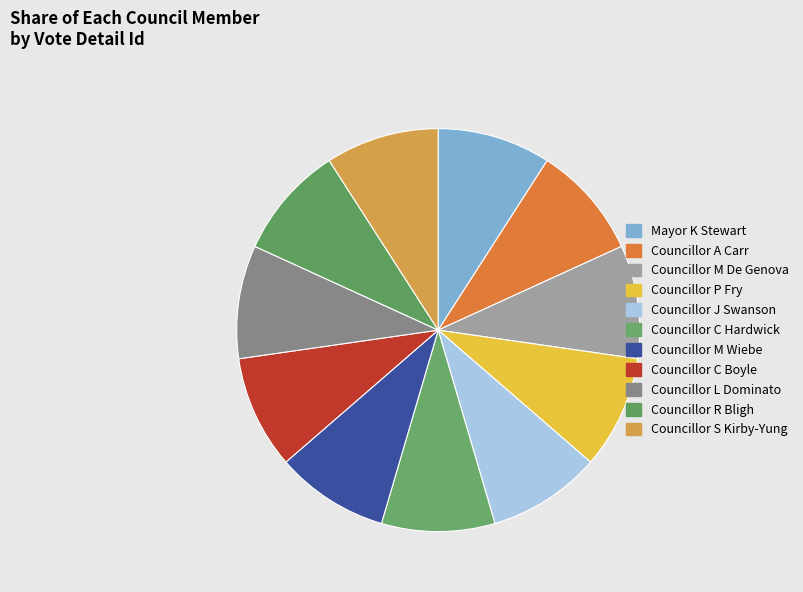

The Councillor S Kirby-Yung slice represents 9% of the pie. True or false?

True